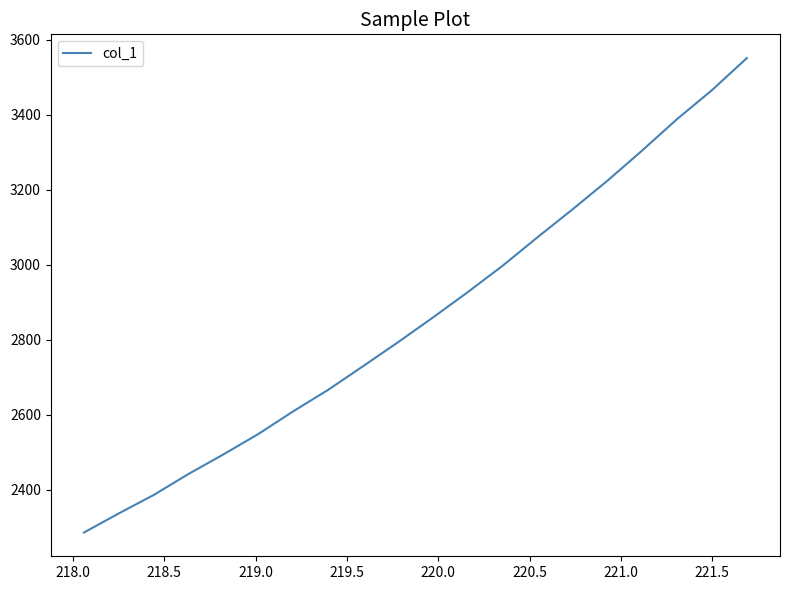

How many distinct data groups are displayed?

1